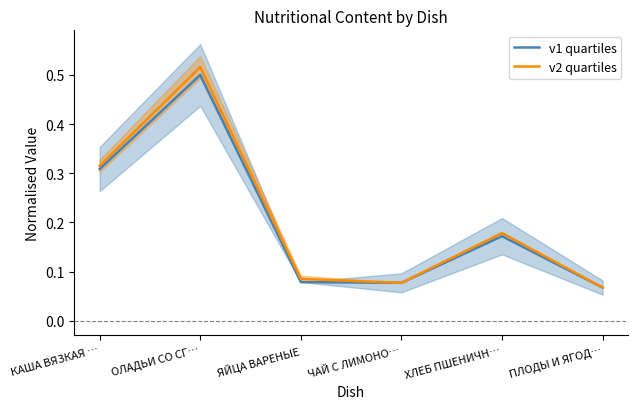

True or false: v1 quartiles and v2 quartiles cross at least once.

False